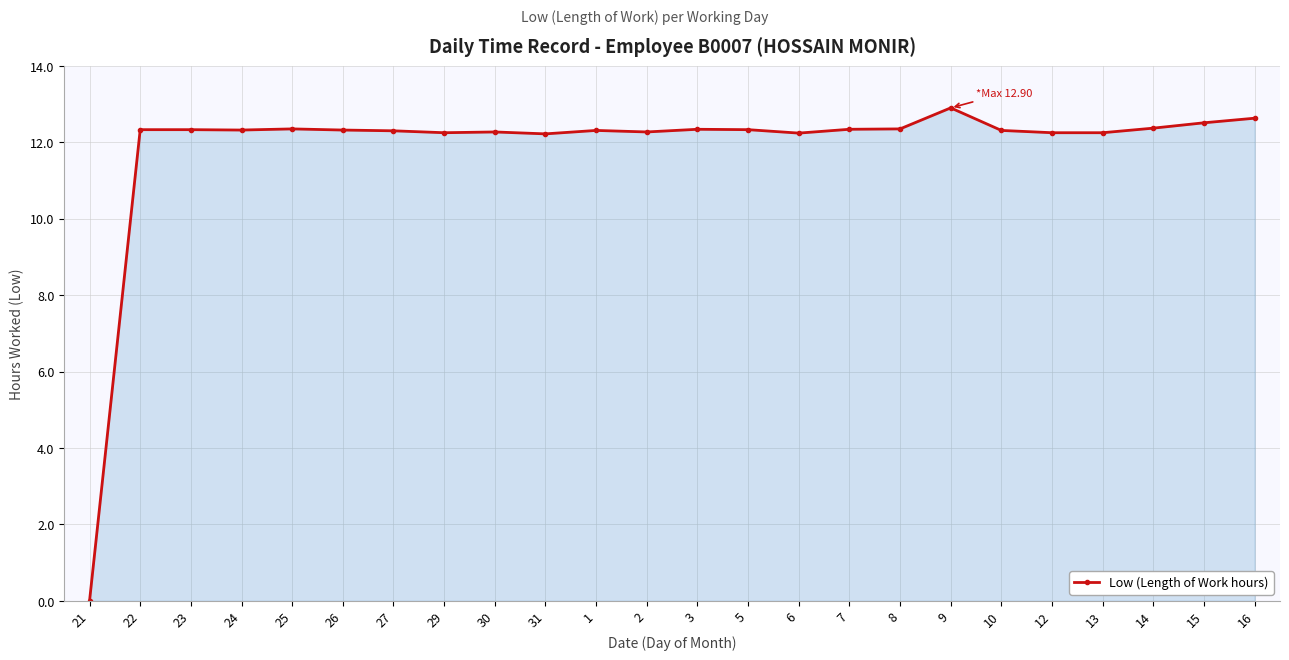

True or false: there are more than 2 points higher than both neighbors.

True